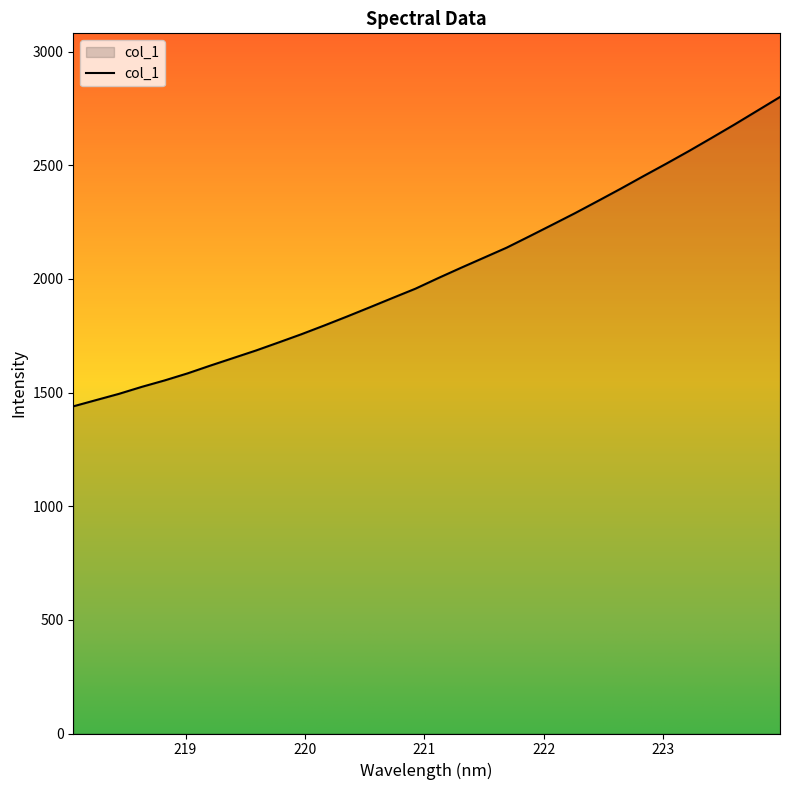

What is the greatest value displayed?

2800.6